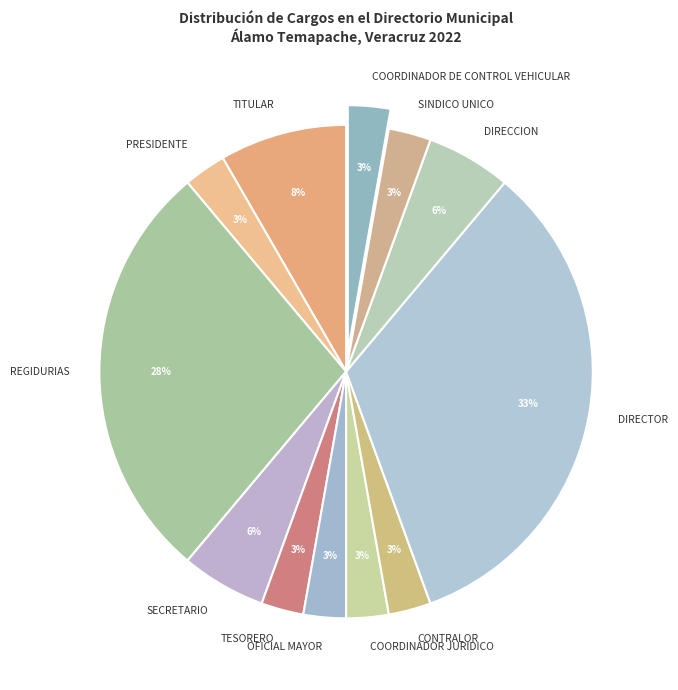

Is there any slice that represents more than half of the pie?

No